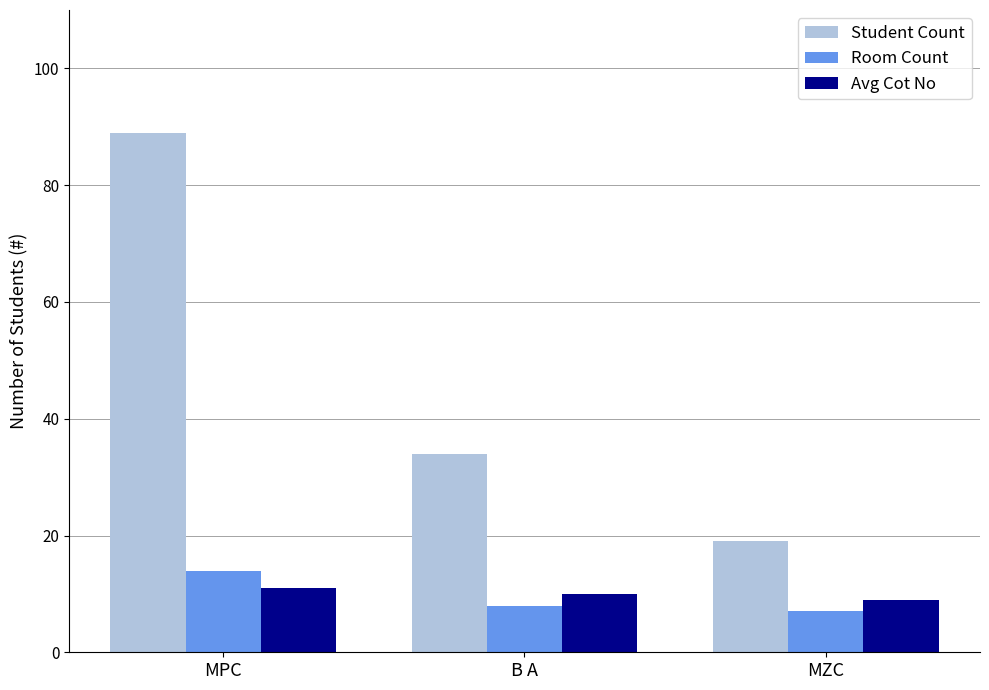

Count the number of categories in the chart.

3